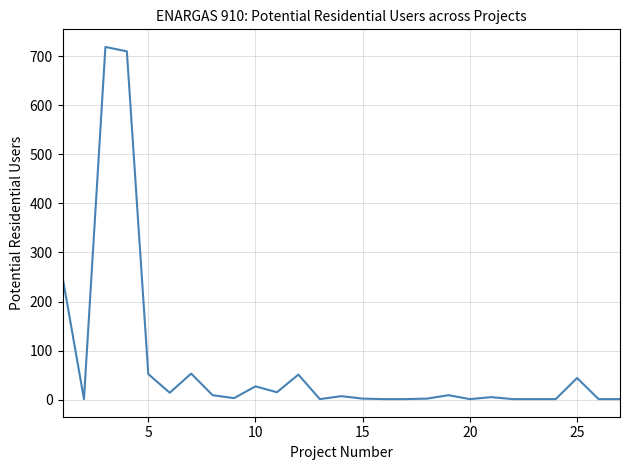

Count the number of categories in the chart.

27